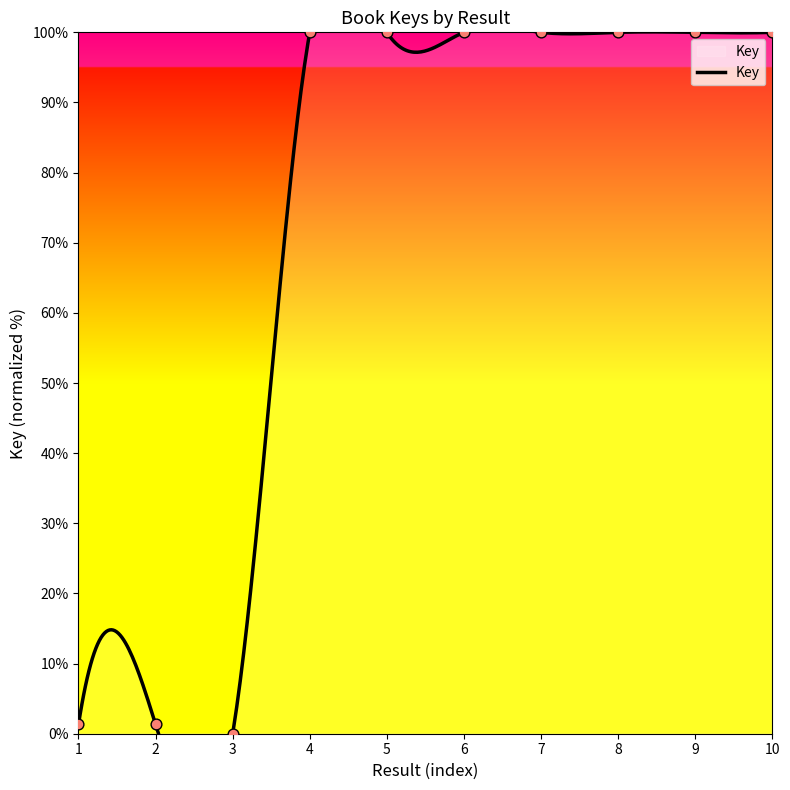

Which has a higher value, 10 or 8?

8